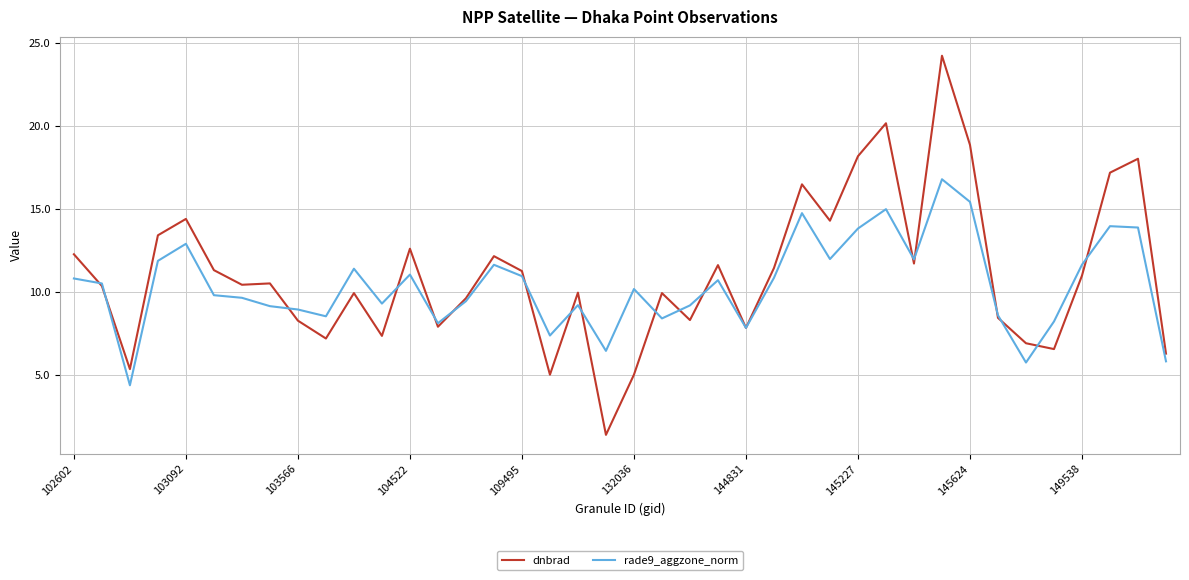

Which series has the largest range (max minus min)?

dnbrad